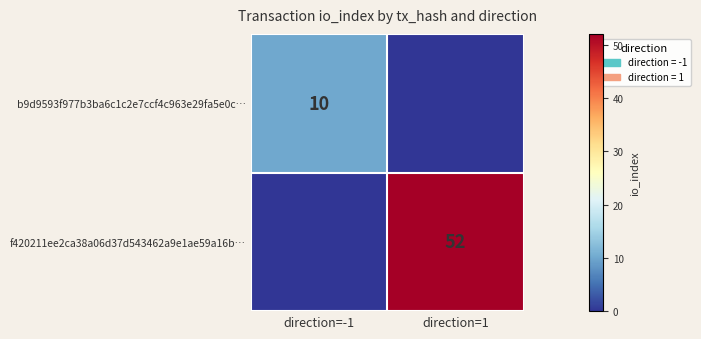

What is the average value?

26